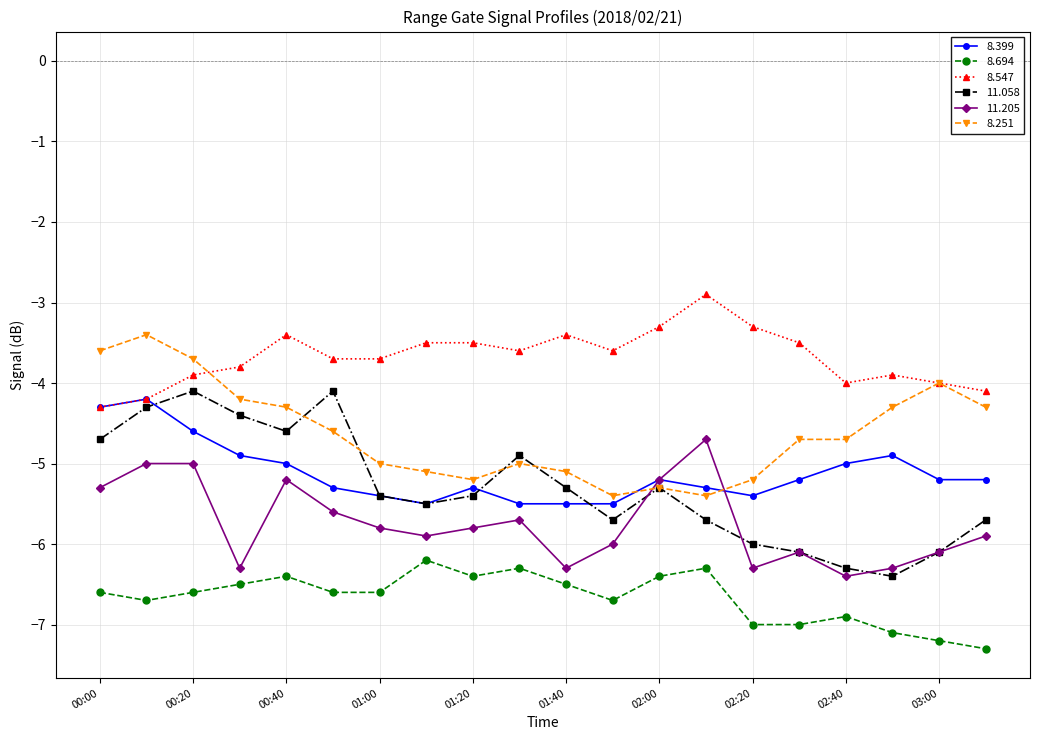

True or false: 8.694 has more than 2 interior local peaks.

True